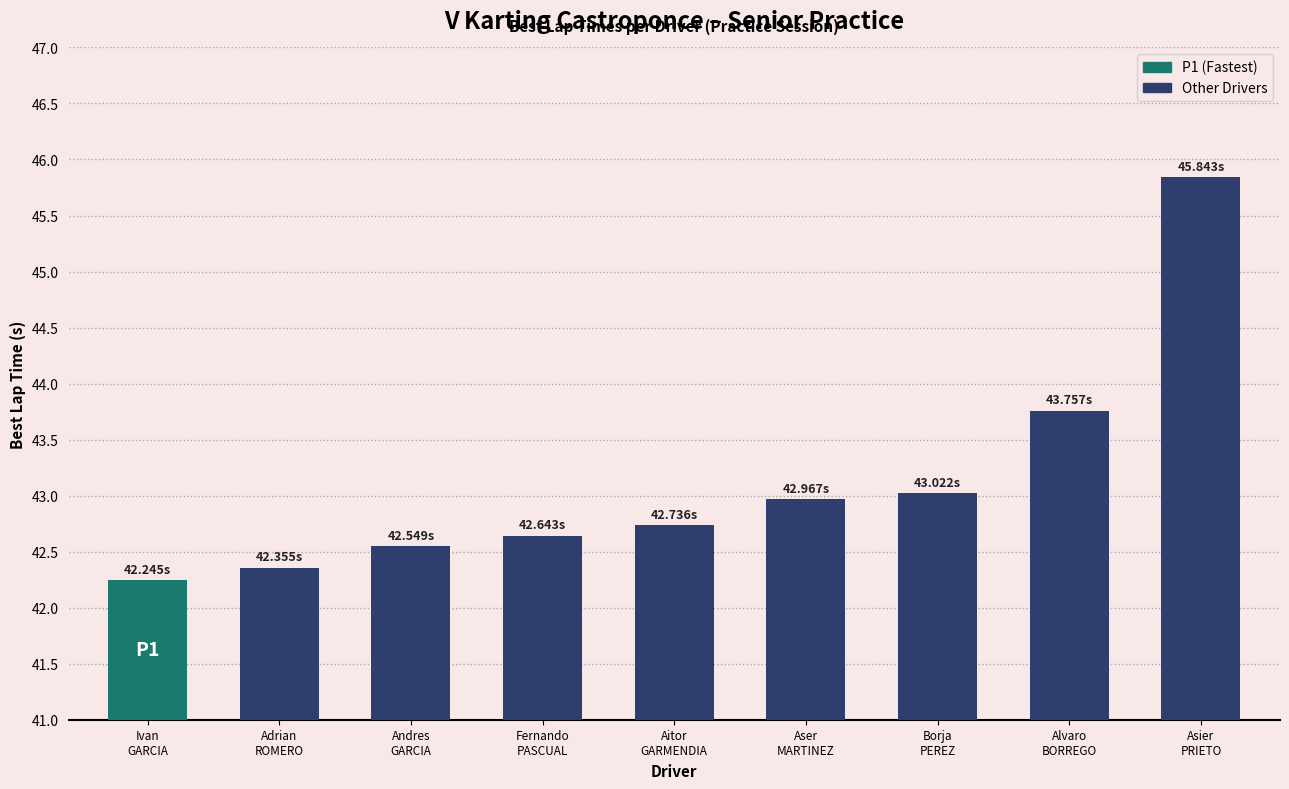

What is the difference between the maximum and minimum values?

3.6